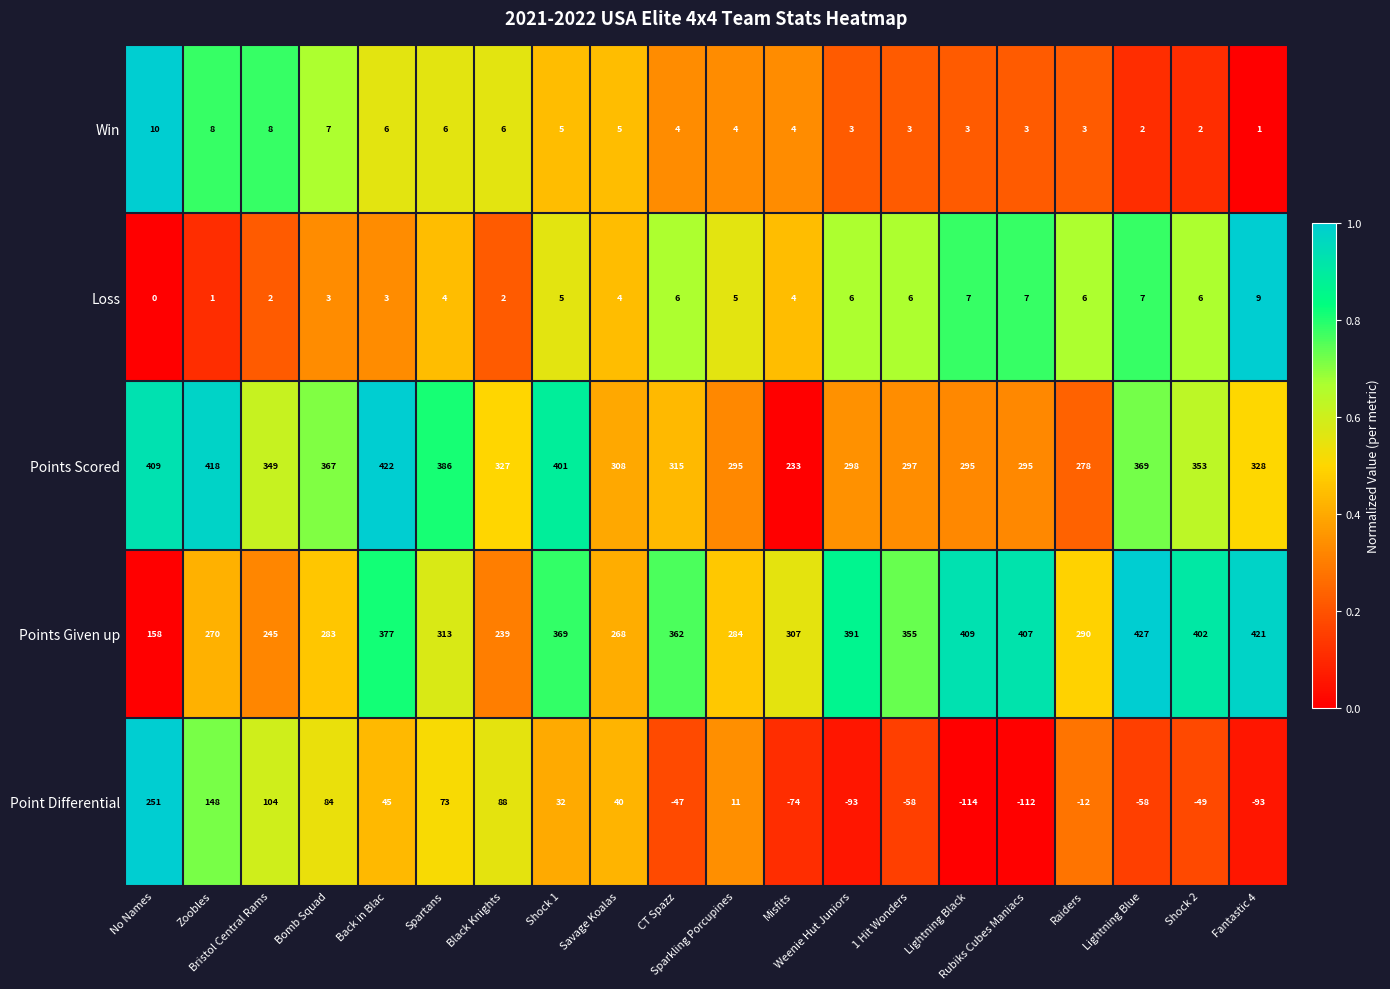

Which series has the largest total across all categories?

Points Scored